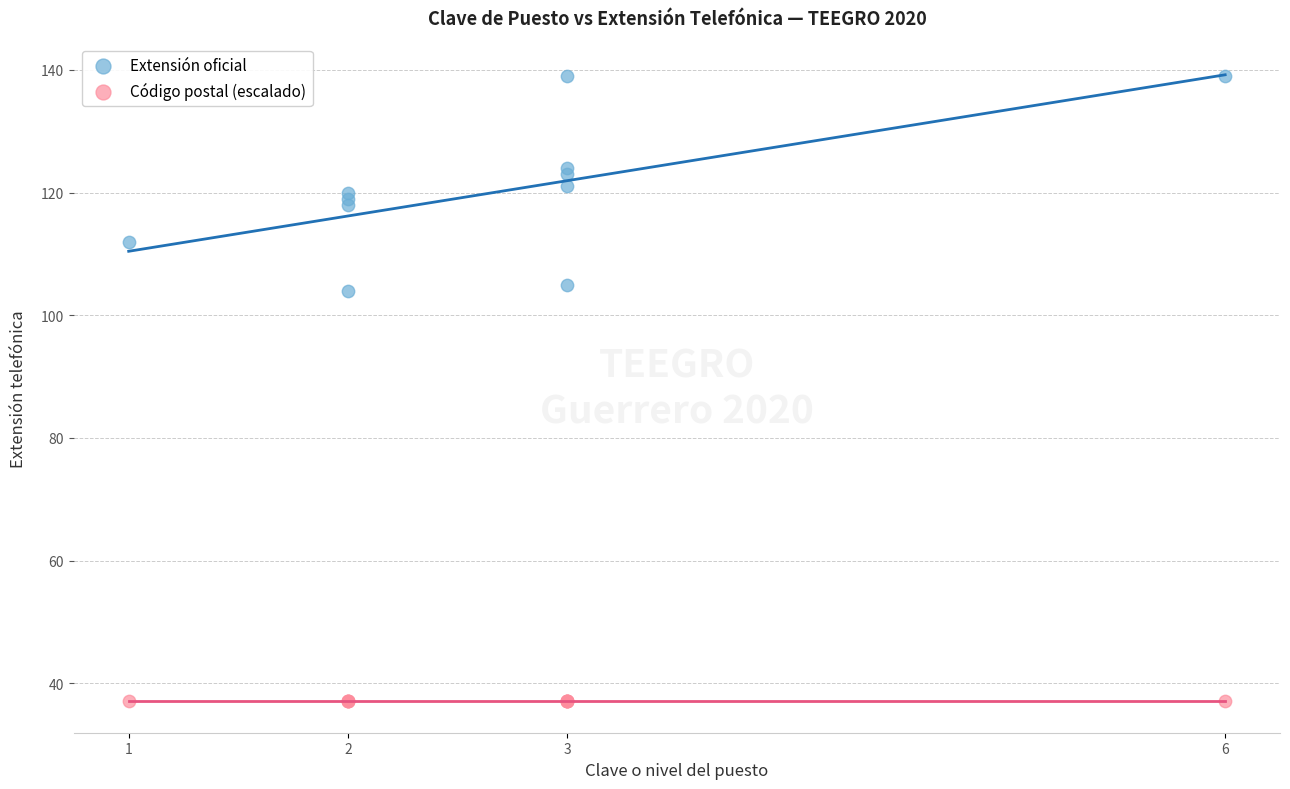

Which series contains the lowest Y value?

Código postal (escalado)